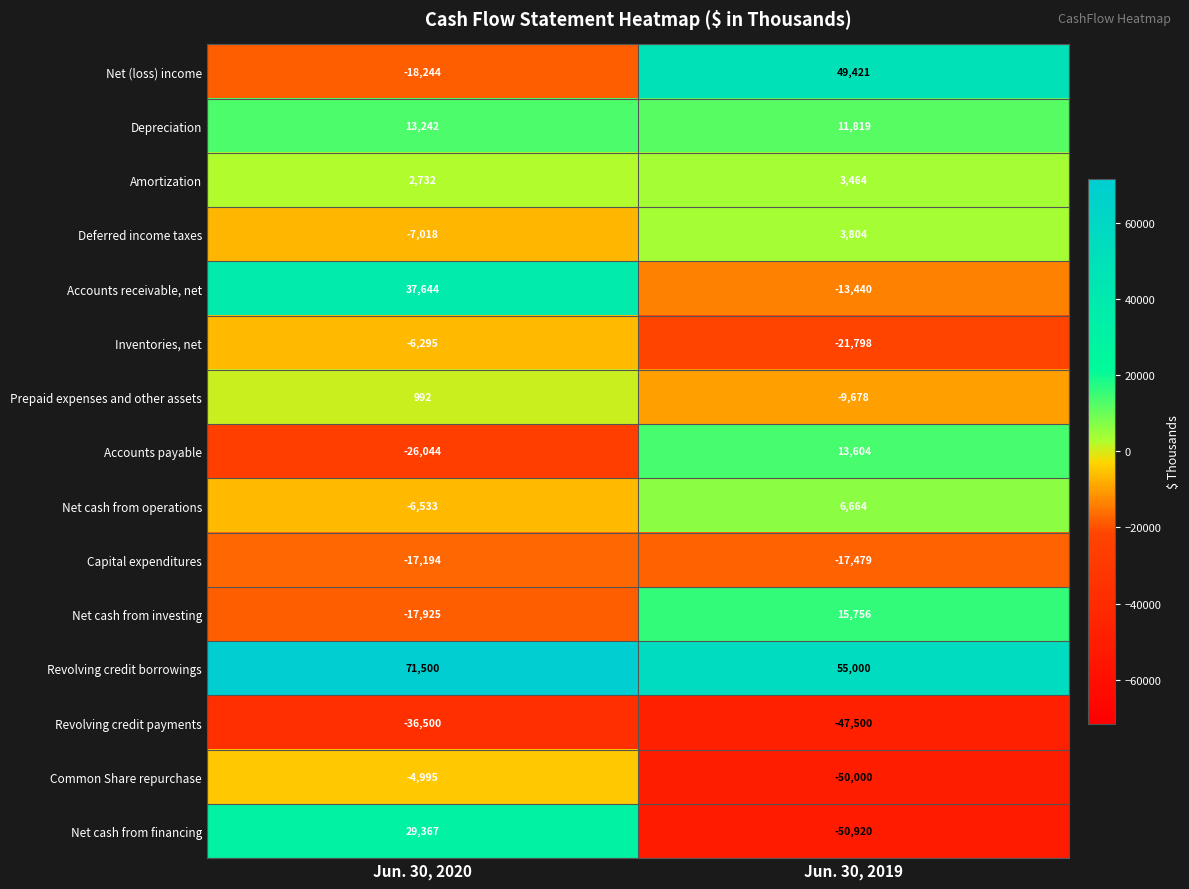

What is the maximum value shown in the chart?

71500